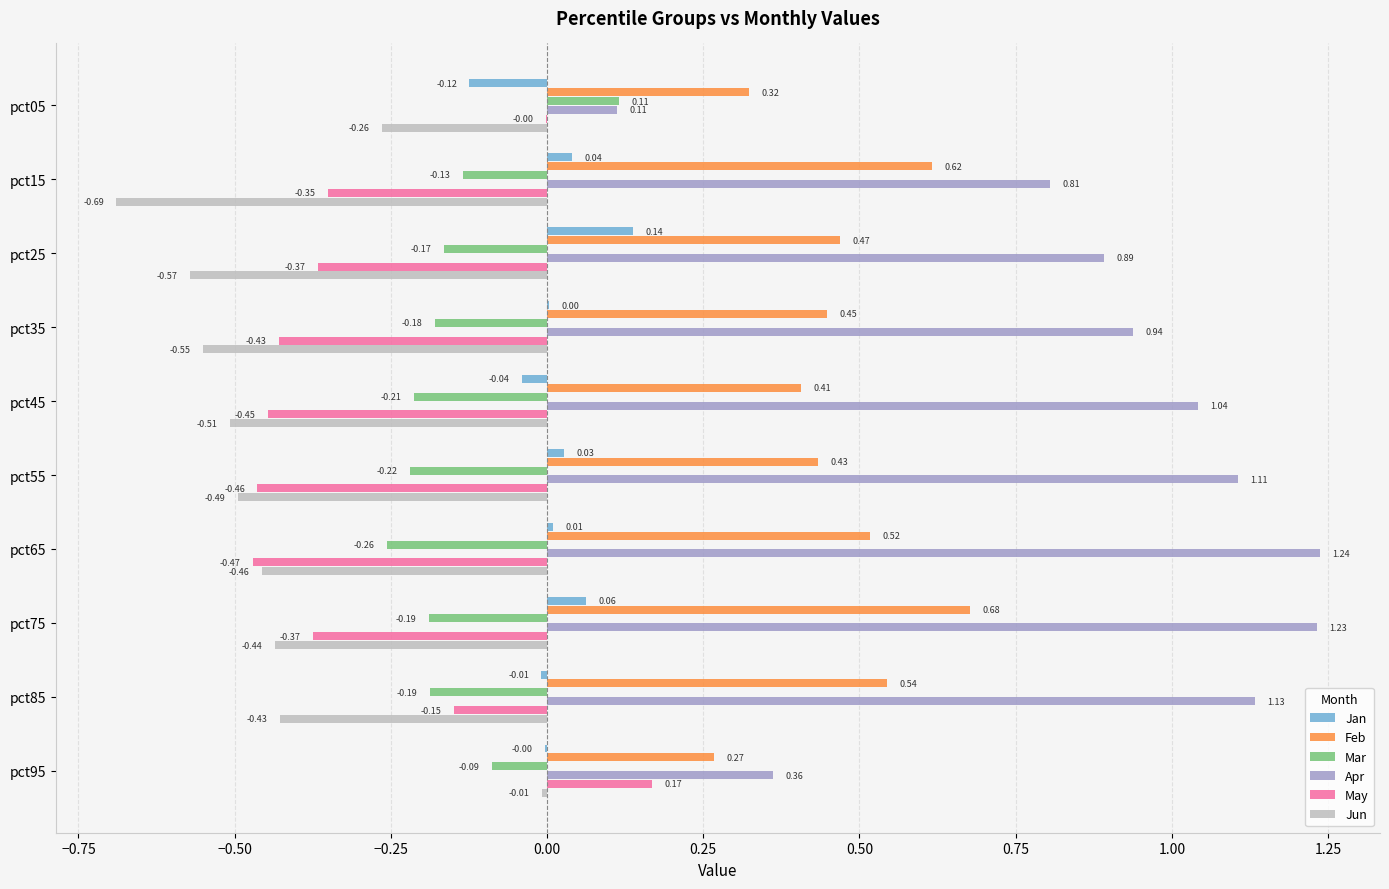

Between pct75 and pct95, which series saw the biggest shift?

Apr